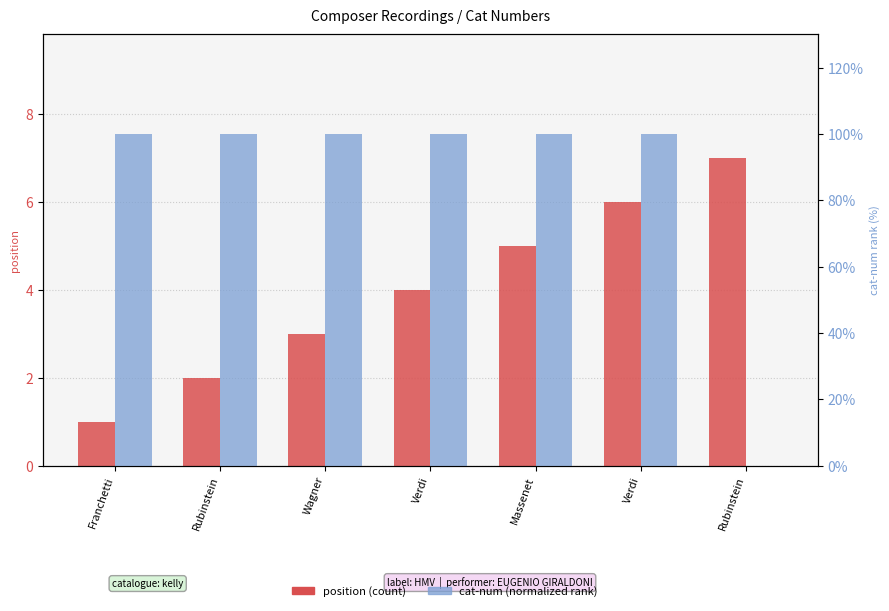

Which category has the lowest value across all series?

Rubinstein